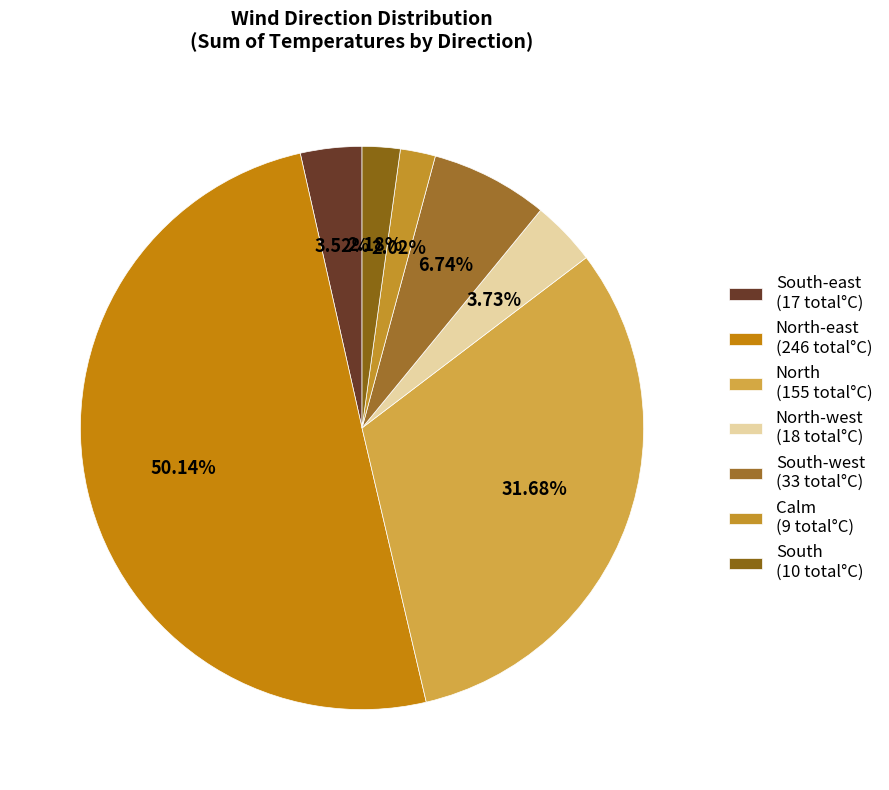

To the nearest percent, what is the average slice percentage?

14%